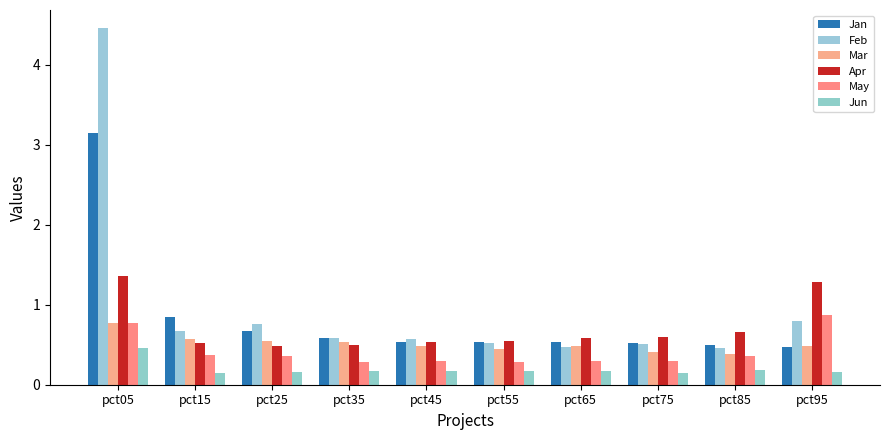

Is it true that Apr equals 0.3 at pct35?

False